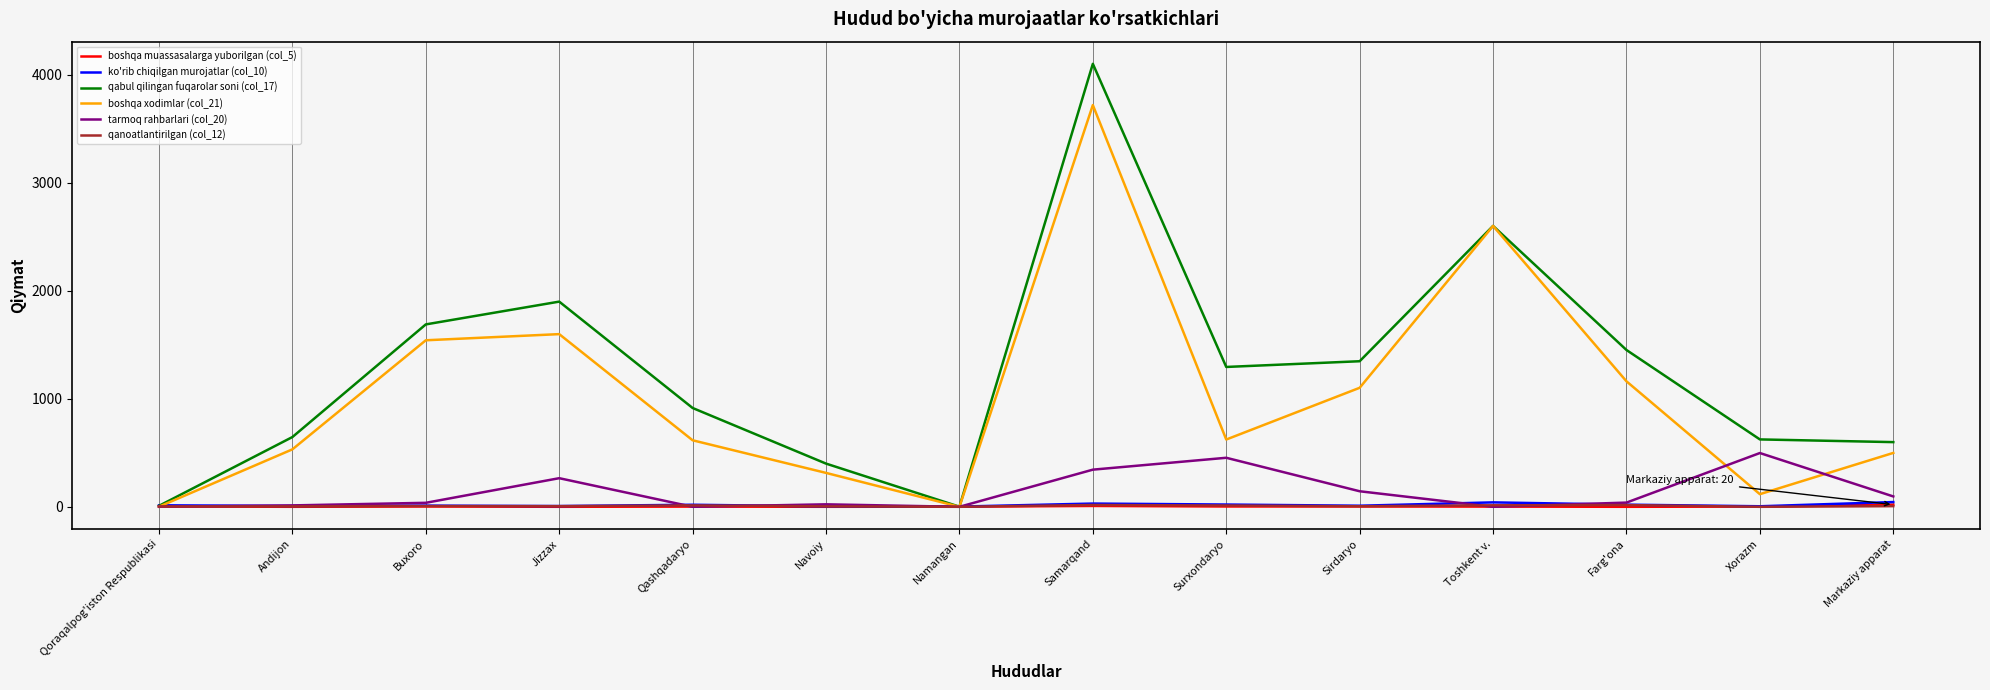

Where do qanoatlantirilgan (col_12) and boshqa xodimlar (col_21) first cross each other?

Qoraqalpog'iston Respublikasi and Andijon